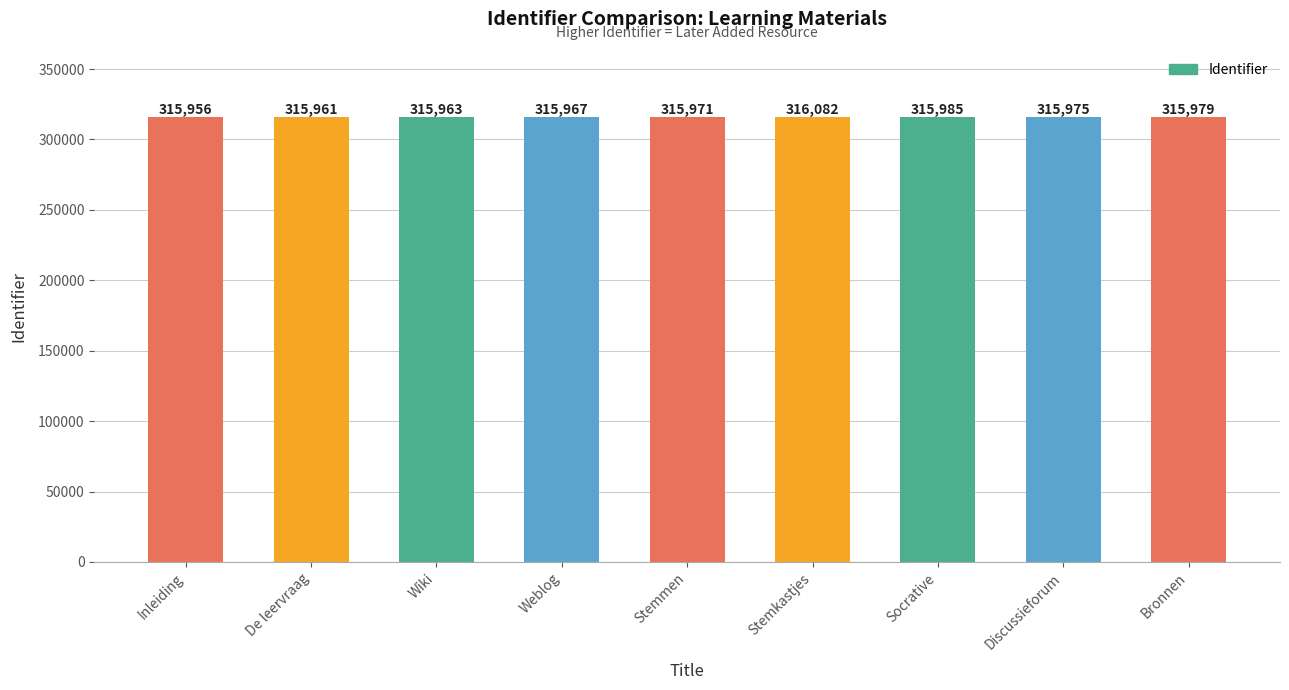

What is the label of the 9th bar from the left?

Bronnen